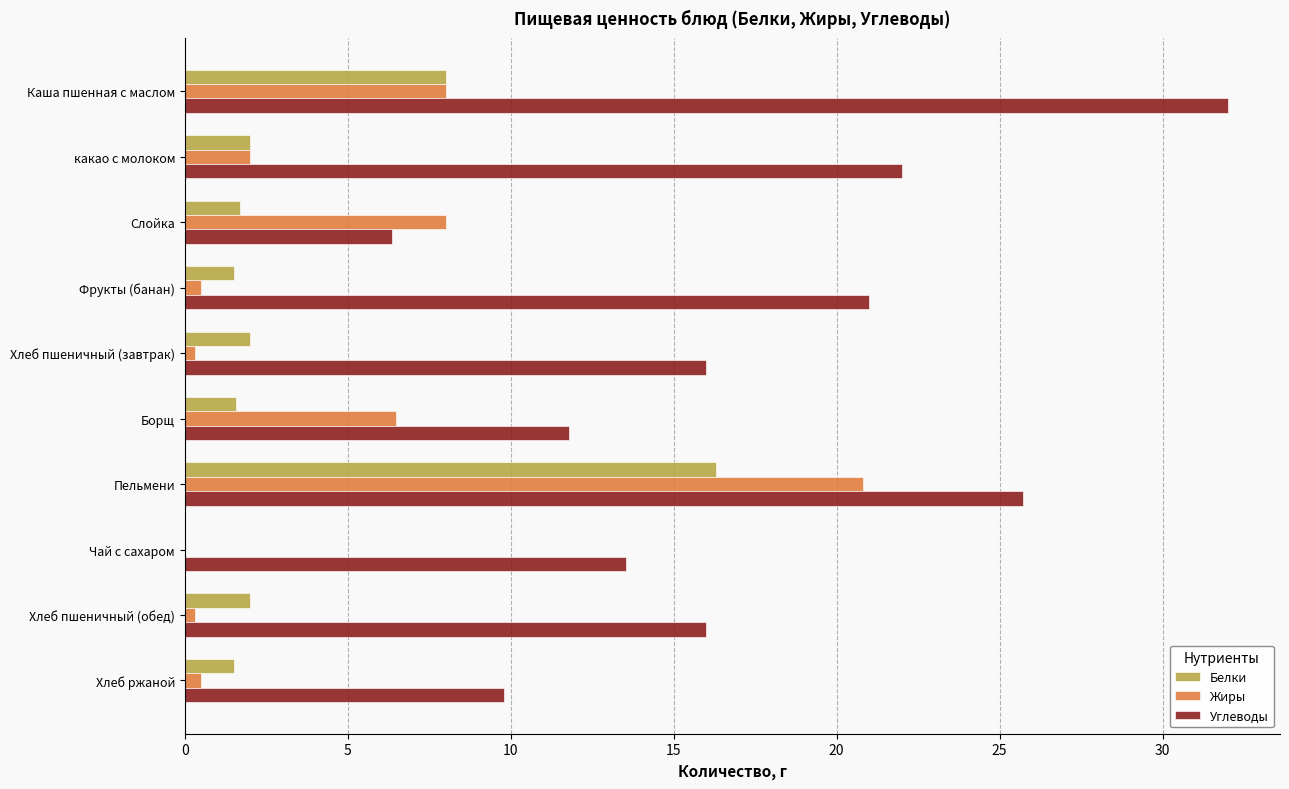

Which series changed the most between Пельмени and Хлеб ржаной?

Жиры